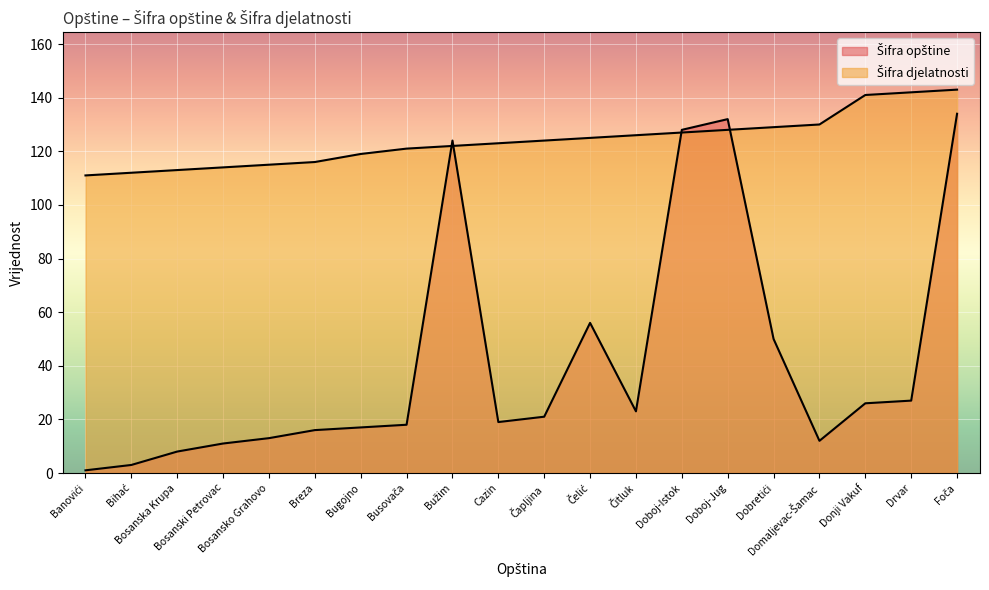

Reading left to right, what are all the values shown in this chart?

Šifra opštine: 1	3	8	11	13	16	17	18	124	19	21	56	23	128	132	50	12	26	27	134
Šifra djelatnosti (numeric): 111	112	113	114	115	116	119	121	122	123	124	125	126	127	128	129	130	141	142	143